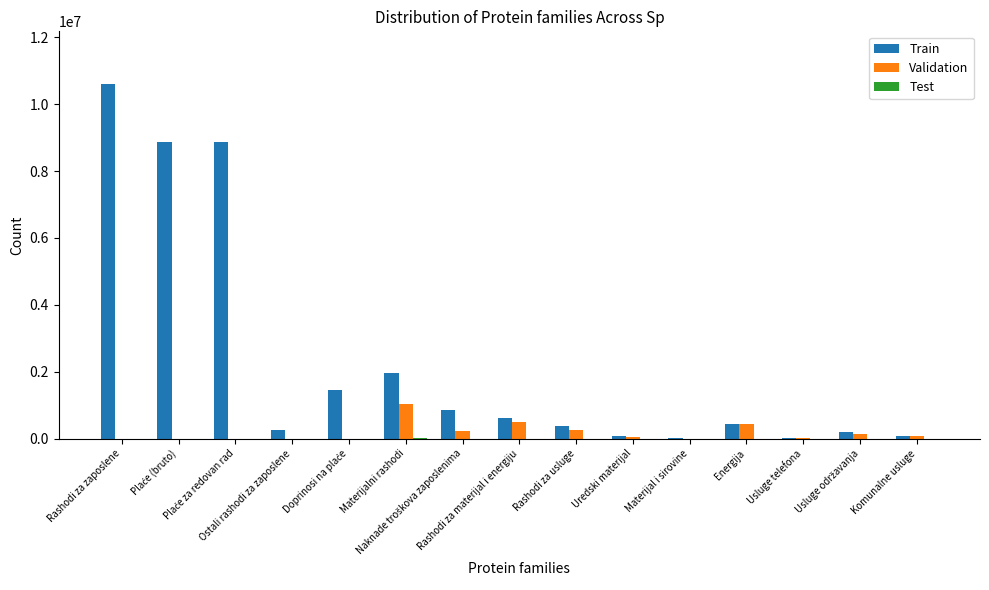

What is the greatest value displayed?

10589500